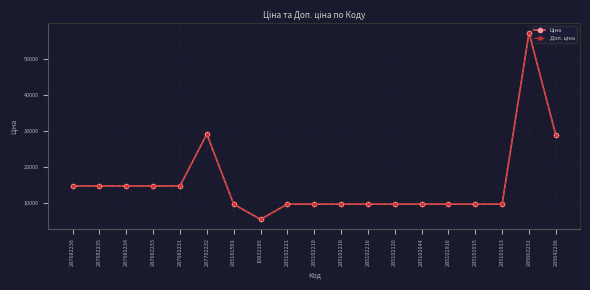

Which label corresponds to the smallest value in the chart?

10832185